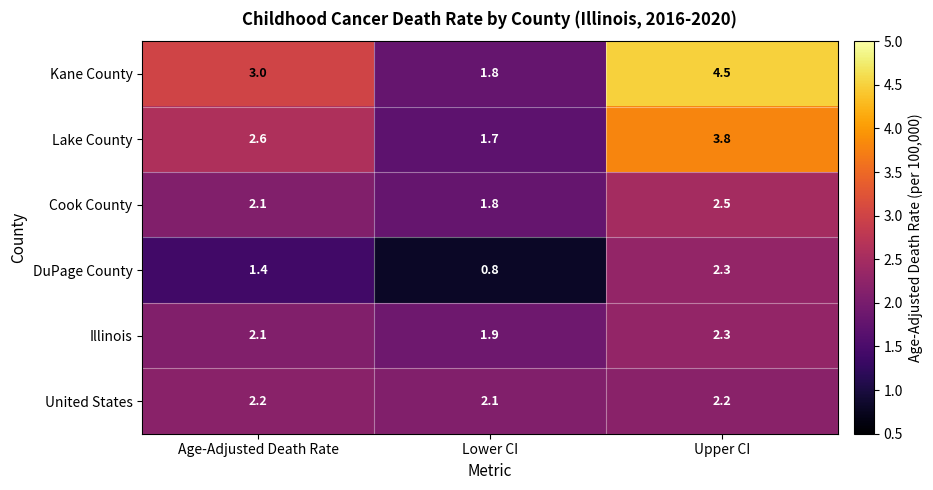

Rank the categories by Kane County value from lowest to highest.

Lower CI, Age-Adjusted Death Rate, Upper CI